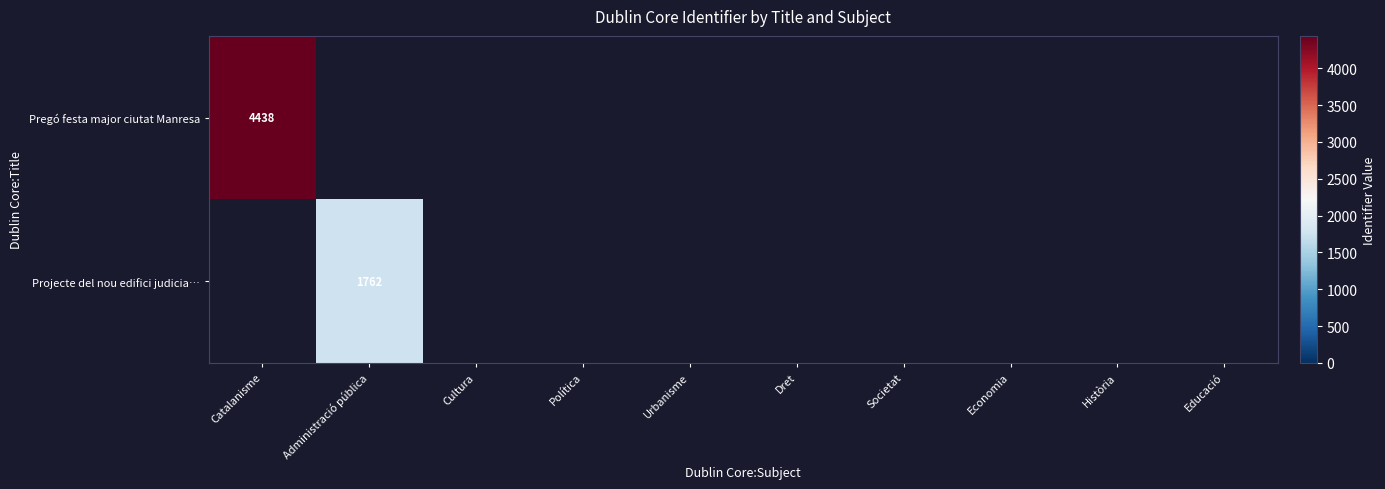

True or false: Pregó festa major ciutat Manresa has a value of 4438 at Catalanisme.

True